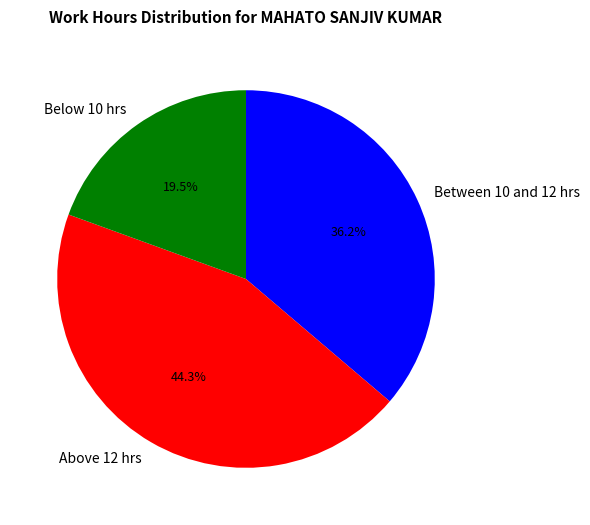

Rank the categories by value from highest to lowest.

Above 12 hrs, Between 10 and 12 hrs, Below 10 hrs